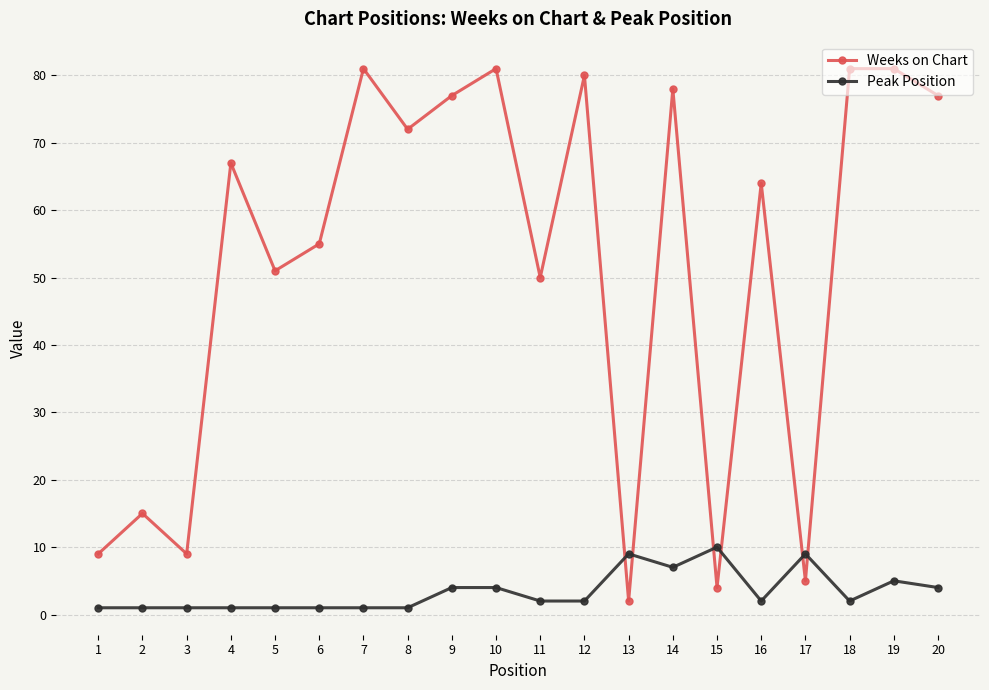

After their last crossing, which series has the higher values: Peak Position or Weeks on Chart?

Weeks on Chart